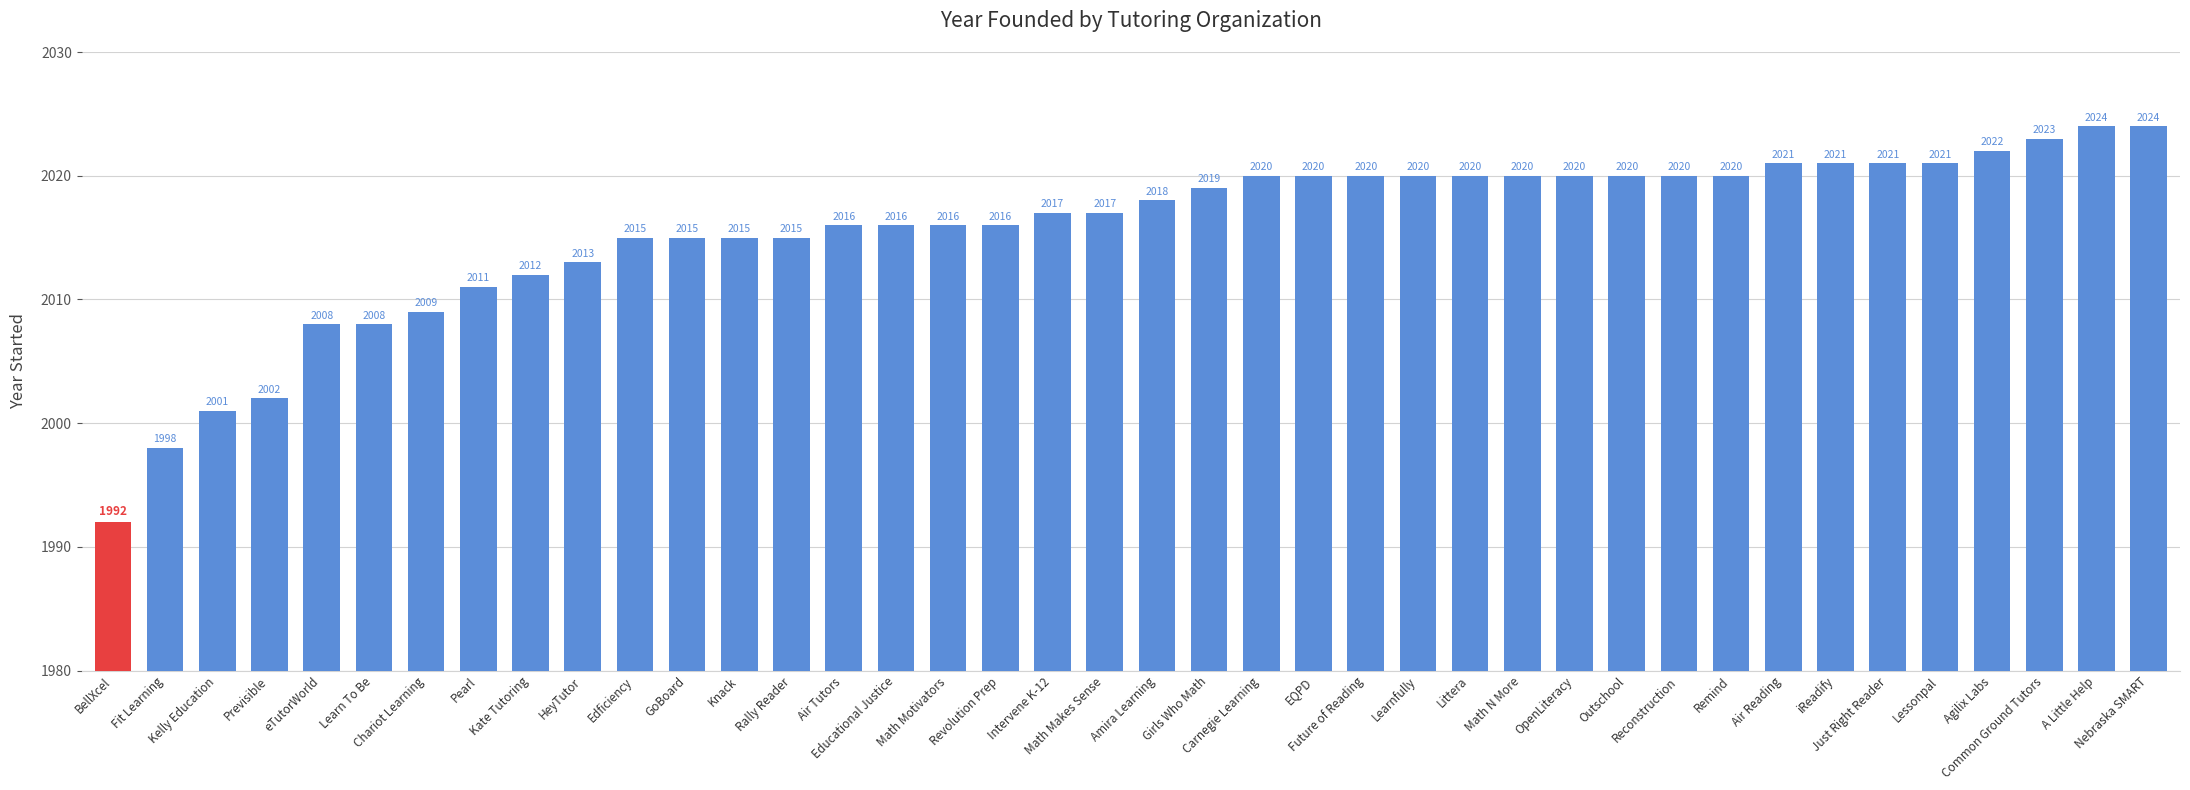

Reading left to right, extract all data points from this chart.

1992	1998	2001	2002	2008	2008	2009	2011	2012	2013	2015	2015	2015	2015	2016	2016	2016	2016	2017	2017	2018	2019	2020	2020	2020	2020	2020	2020	2020	2020	2020	2020	2021	2021	2021	2021	2022	2023	2024	2024